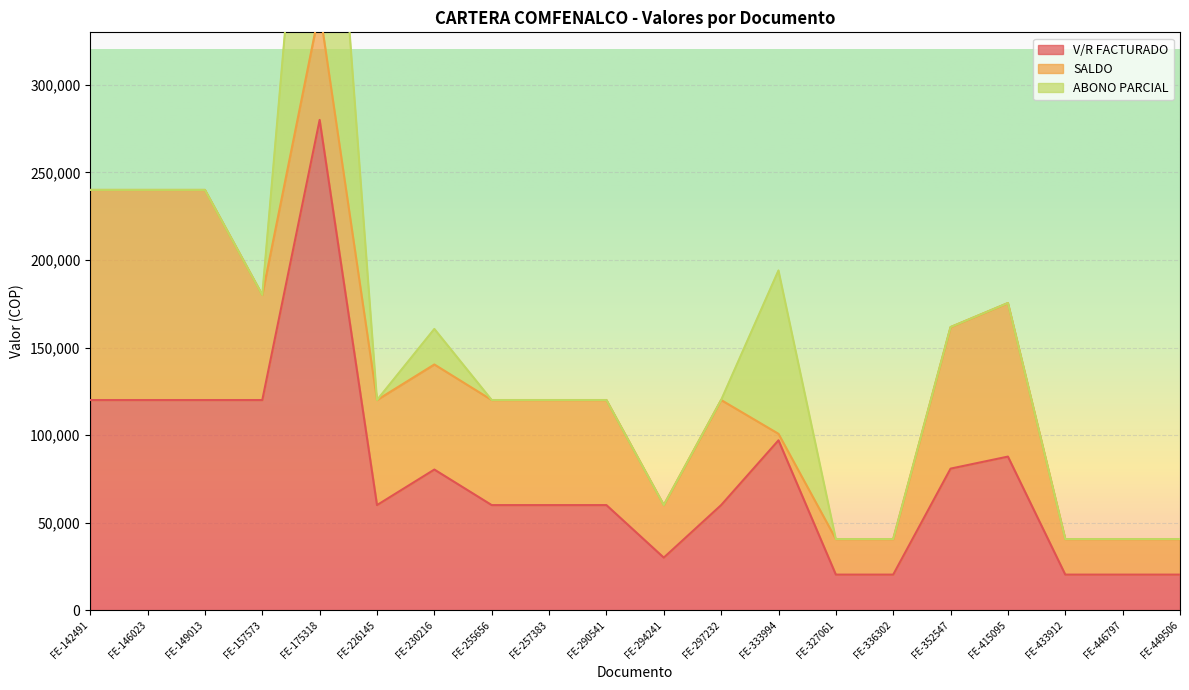

At which category does V/R FACTURADO reach its first local valley?

FE-226145